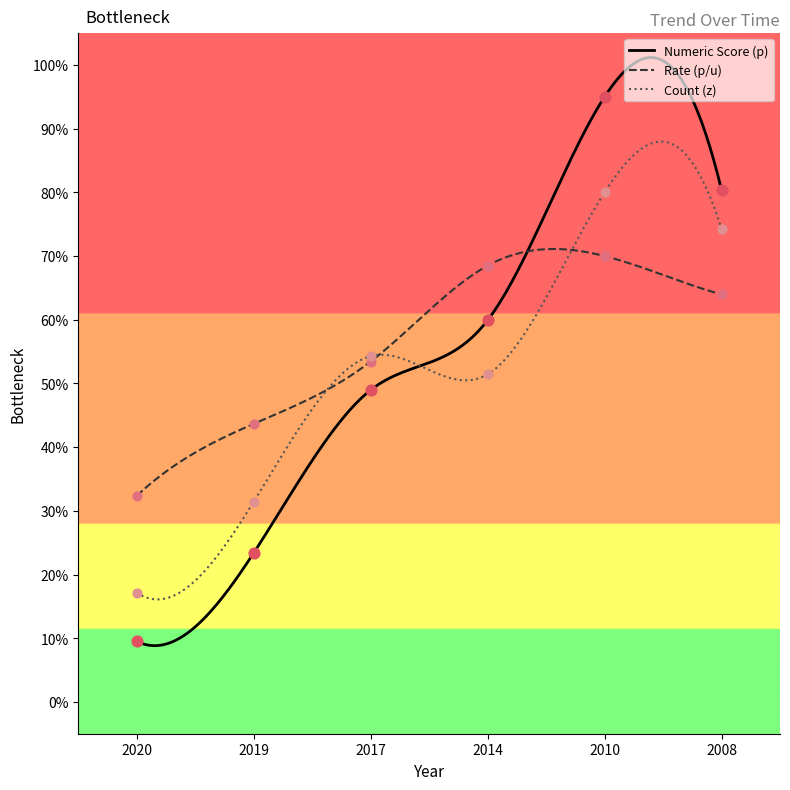

Is the value of Numeric Score (p) at 2008 greater than the value of Rate (p/u) at 2008?

Yes